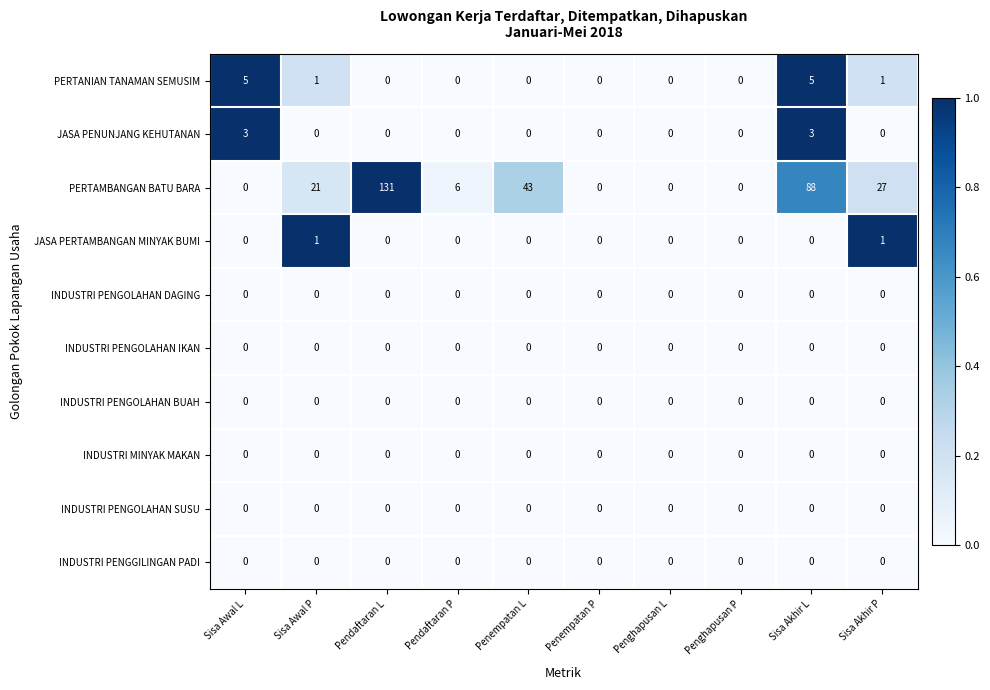

At which label does PERTAMBANGAN BATU BARA reach its peak?

Pendaftaran L